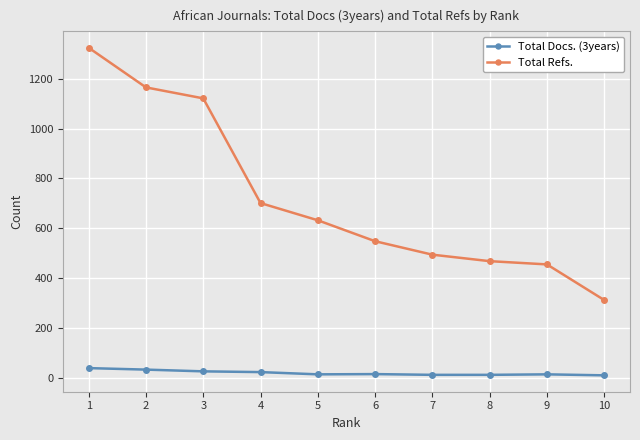

Between 2 and 5, which series saw the biggest shift?

Total Refs.